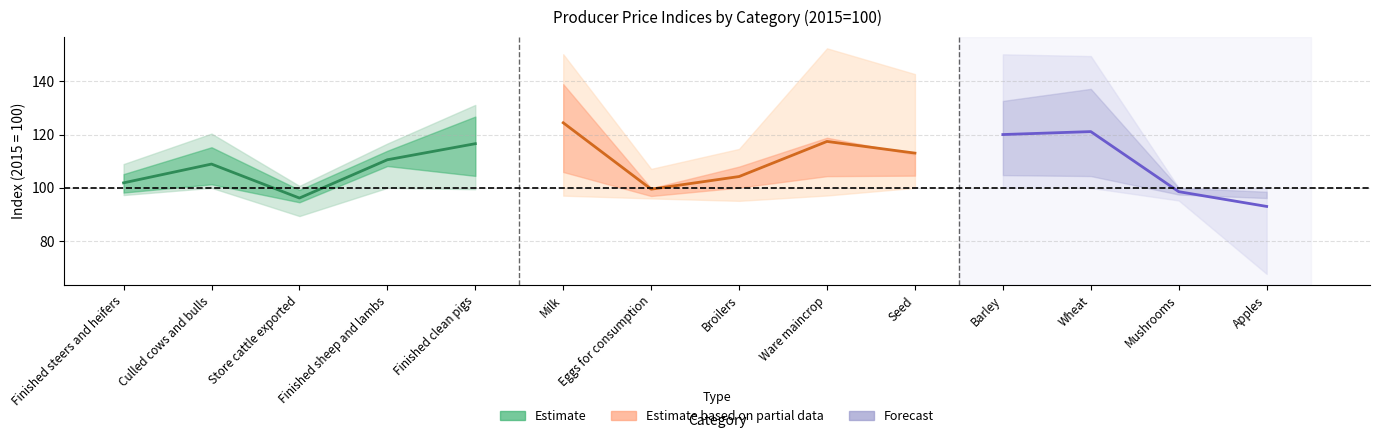

How many interior local peaks does the 2016 series have?

4